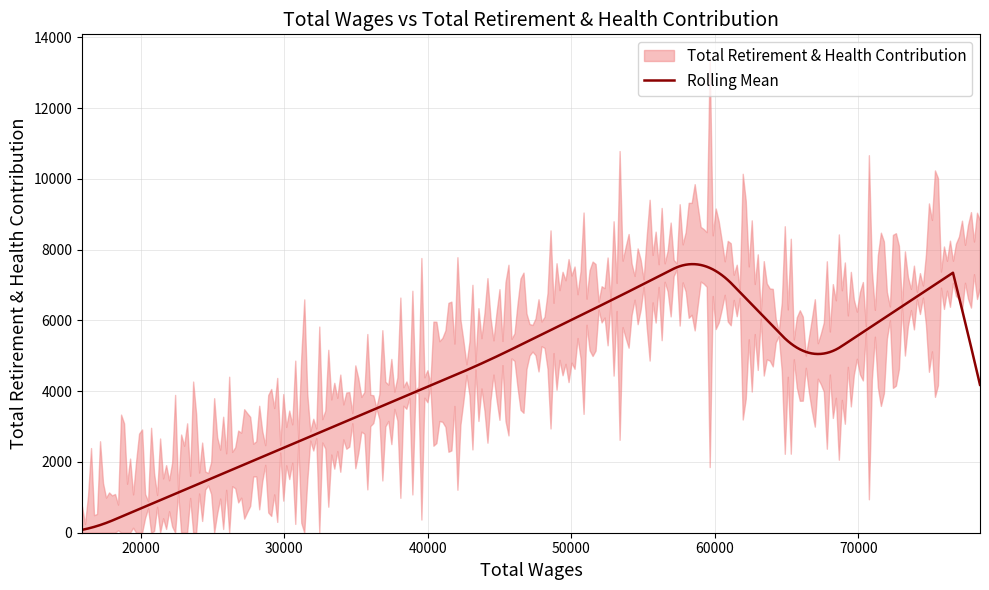

What is the change in value from 66625 to 59052?

+3170